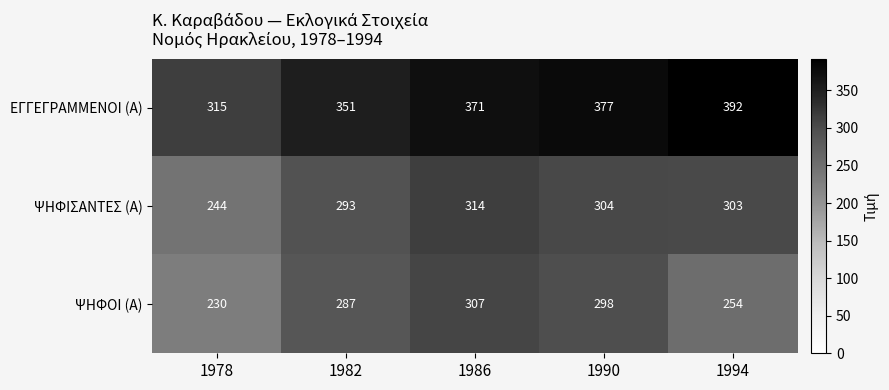

What is the sum of all ΕΓΓΕΓΡΑΜΜΕΝΟΙ (Α) values?

1806